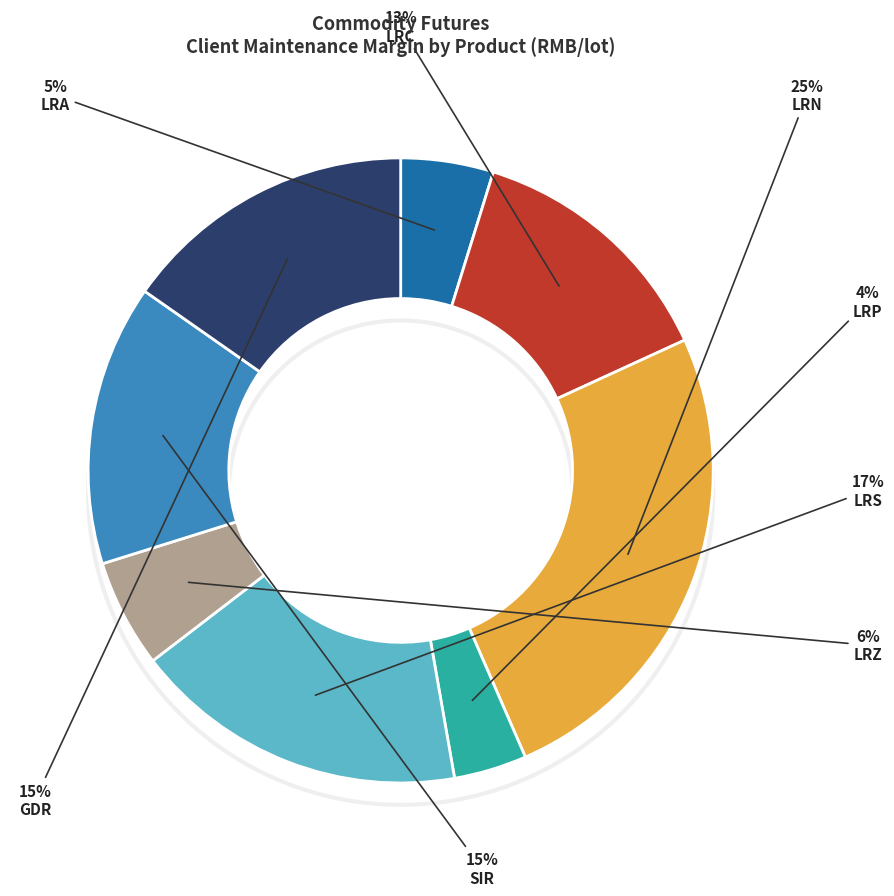

What is the ratio of the value at LRA to the value at GDR?

0.3